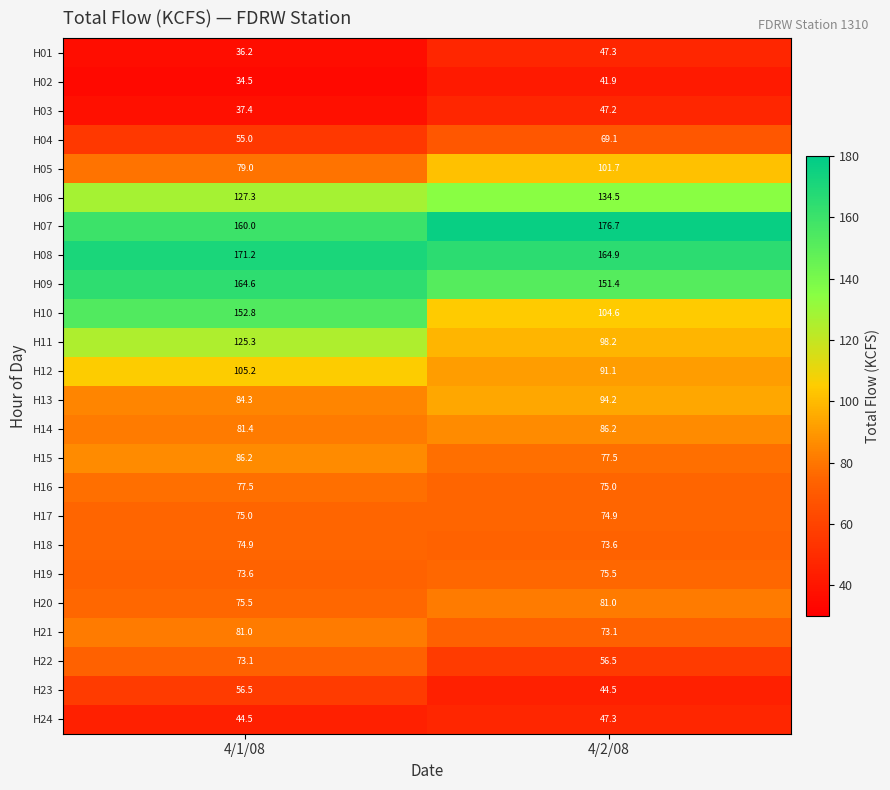

Between 4/1/08 and 4/2/08, which series saw the biggest shift?

H10